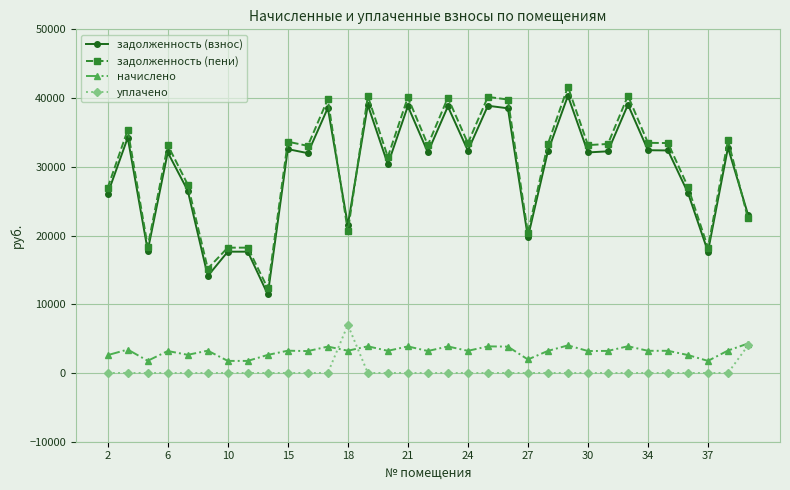

At how many categories does at least one series exceed 9932?

33